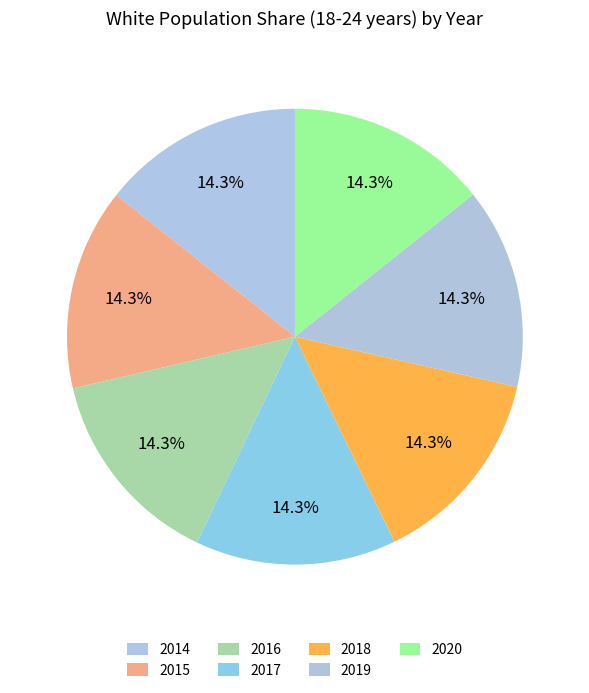

To the nearest percent, what percentage of the pie is 2019?

14%